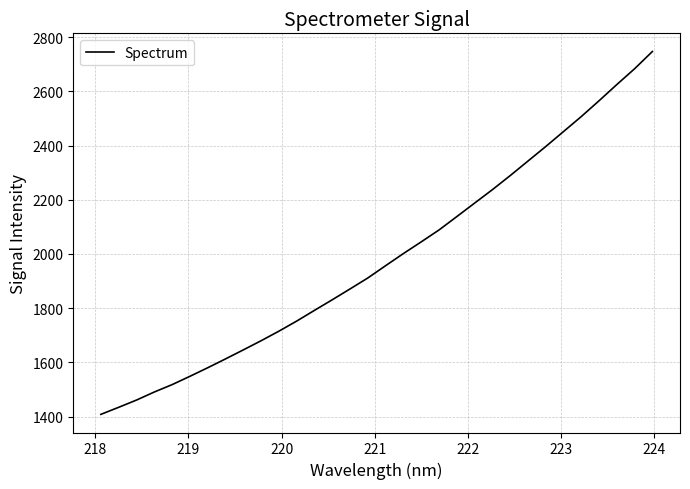

Reading left to right, list all the values displayed in this chart.

1408.0	1434.0	1460.7	1490.5	1517.7	1548.4	1580.0	1612.6	1646.0	1679.8	1715.1	1752.4	1792.0	1831.1	1871.1	1911.6	1957.0	2001.7	2044.8	2088.7	2138.1	2187.8	2237.4	2289.2	2342.9	2396.6	2451.9	2507.2	2565.6	2625.4	2683.7	2747.3